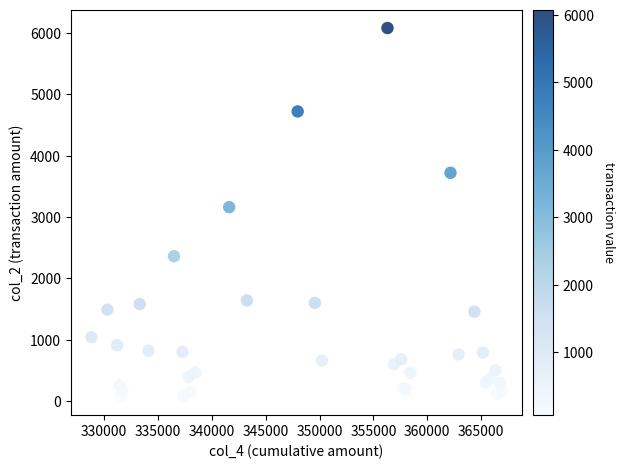

What Y value in the scatter plot is closest to 3075?

3160